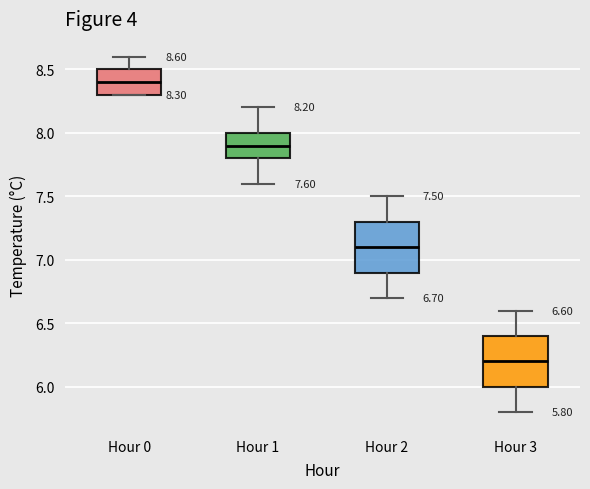

Which box's median line is the highest?

Hour 0